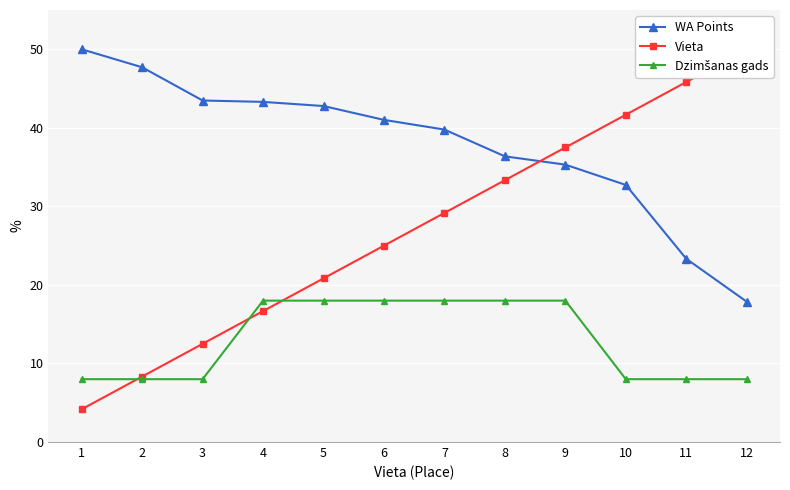

Where is Dzimšanas gads nearest to the value 13?

1